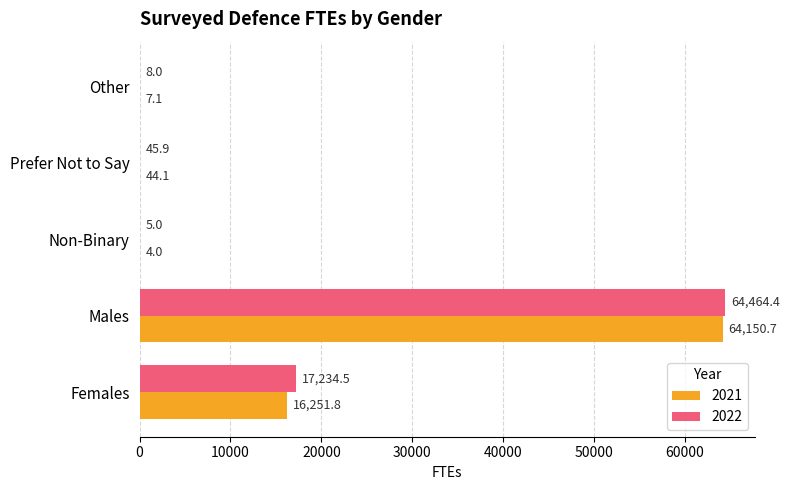

What are all the series names shown in the legend?

2021, 2022